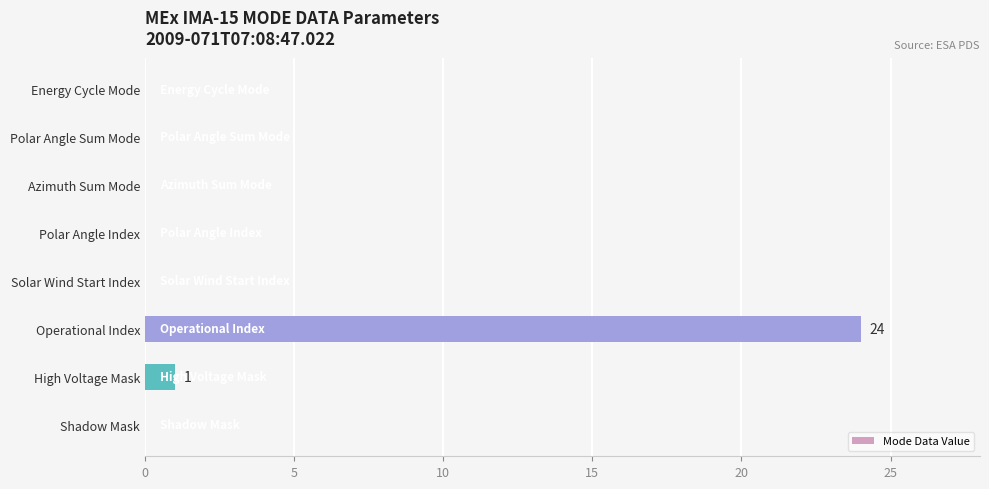

How many categories are shown in the chart?

8